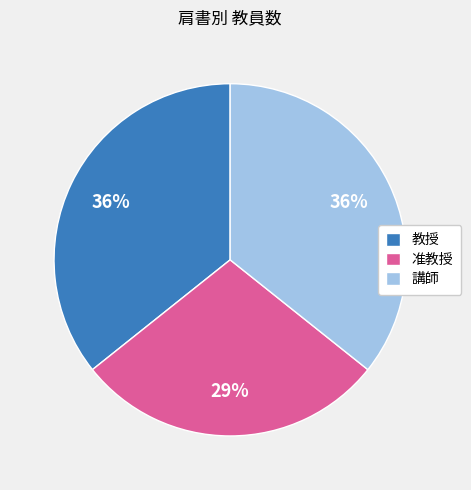

To the nearest percent, what portion does 准教授 represent?

29%